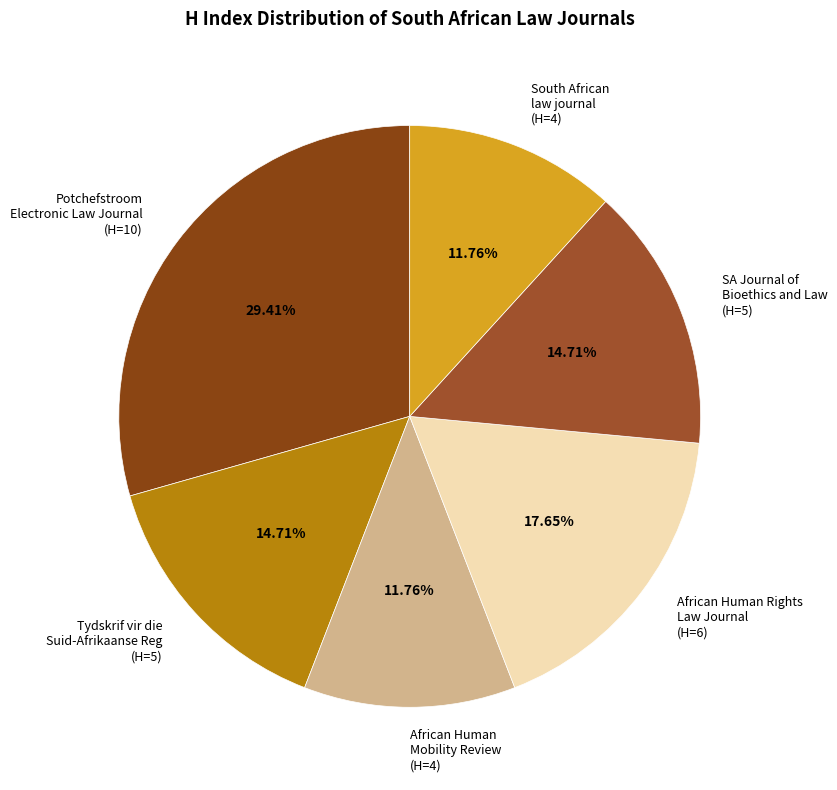

Is the sum of South African law journal (H=4) and African Human Mobility Review (H=4) greater than half?

No